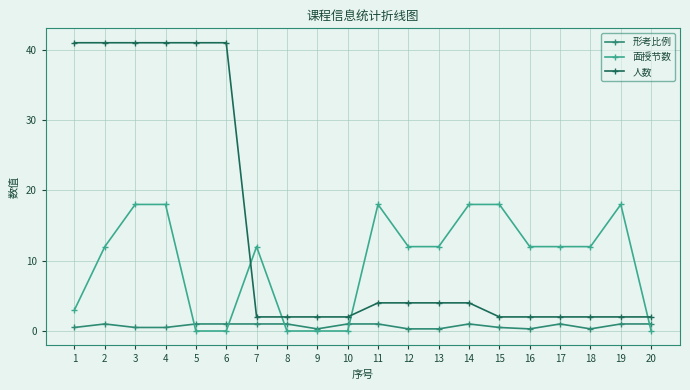

What are all the series names shown in the legend?

形考比例, 面授节数, 人数